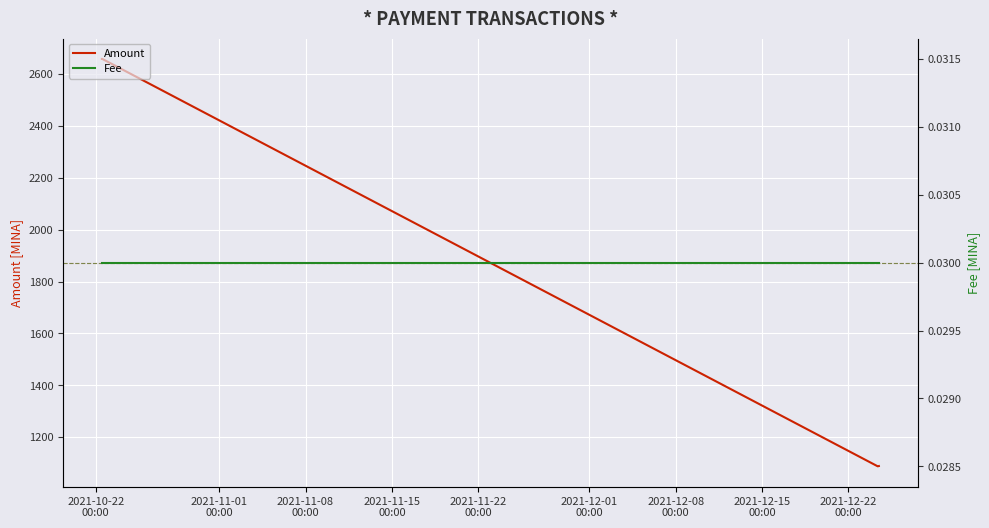

What is the maximum value for Amount?

2658.4